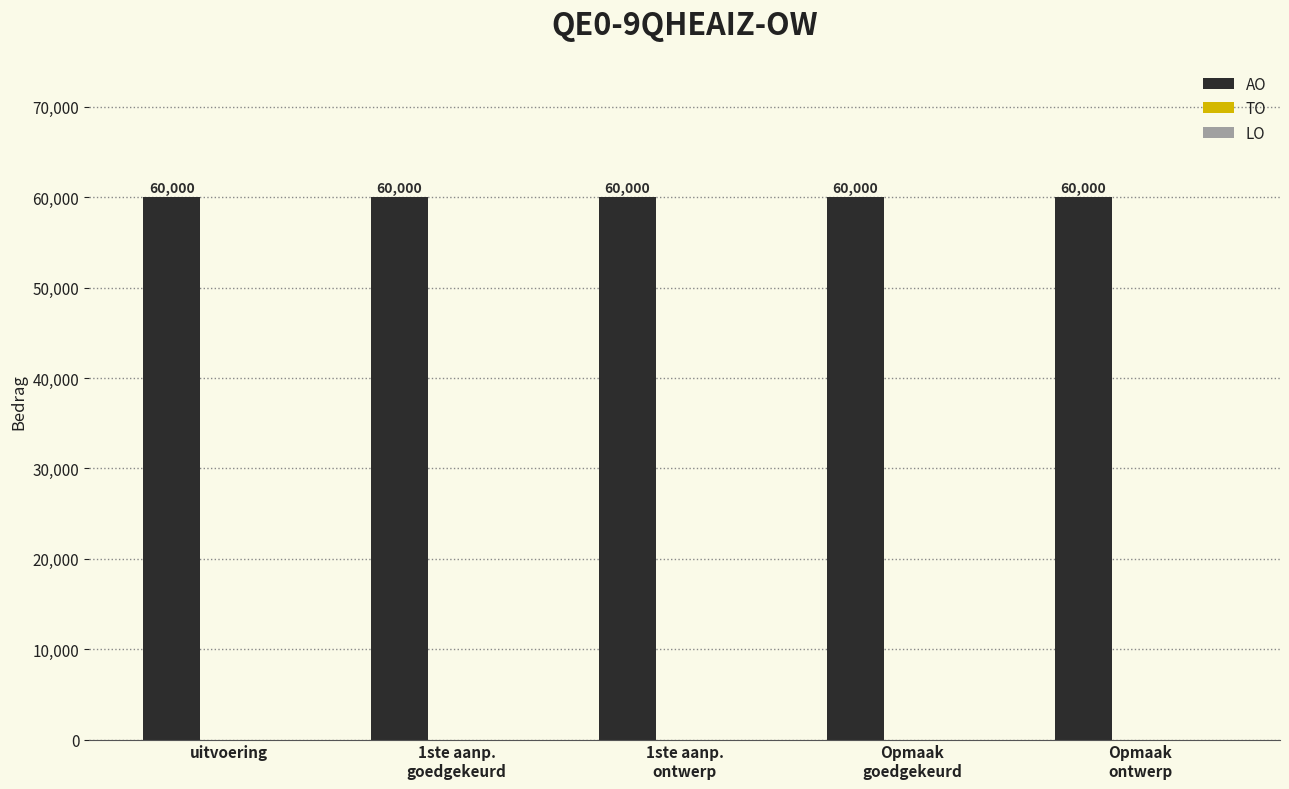

Which series has the widest spread of values?

AO